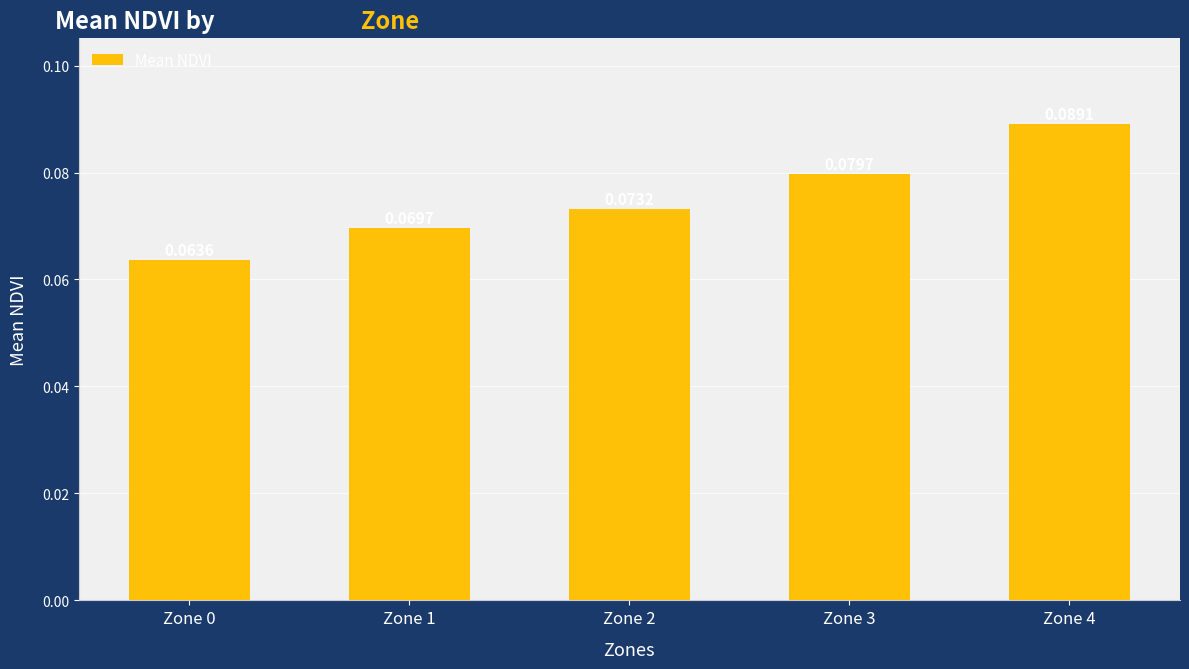

What is the sum of all values?

0.4